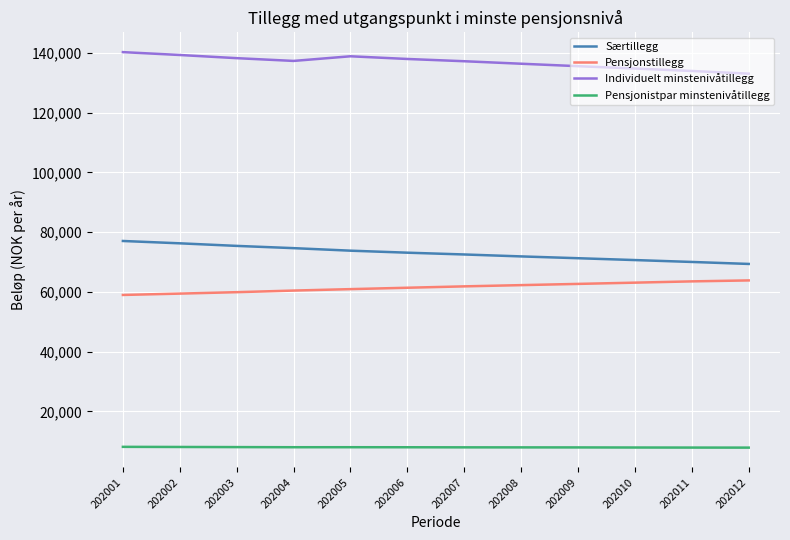

True or false: Individuelt minstenivåtillegg has a value of 133039 at 202012.

True